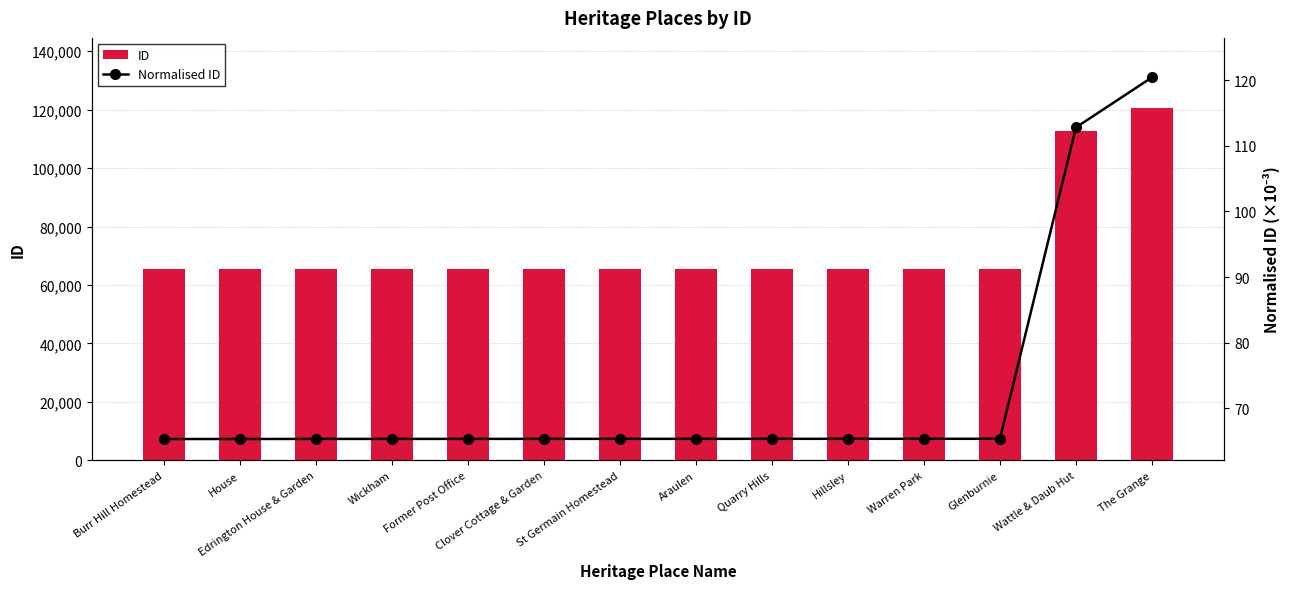

How many values in the ID series exceed 65345?

6